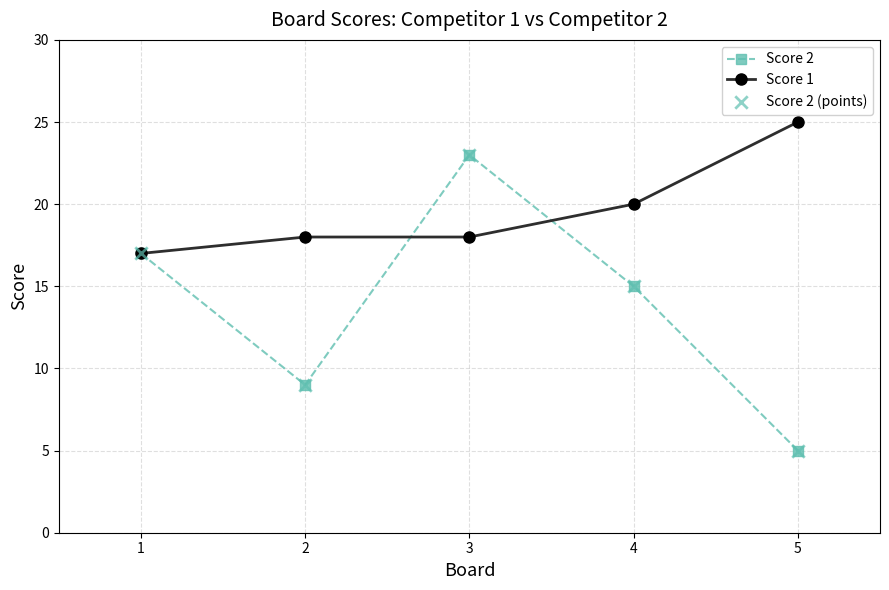

Is the value of Score 2 at 2 greater than the value of Score 1 at 5?

No